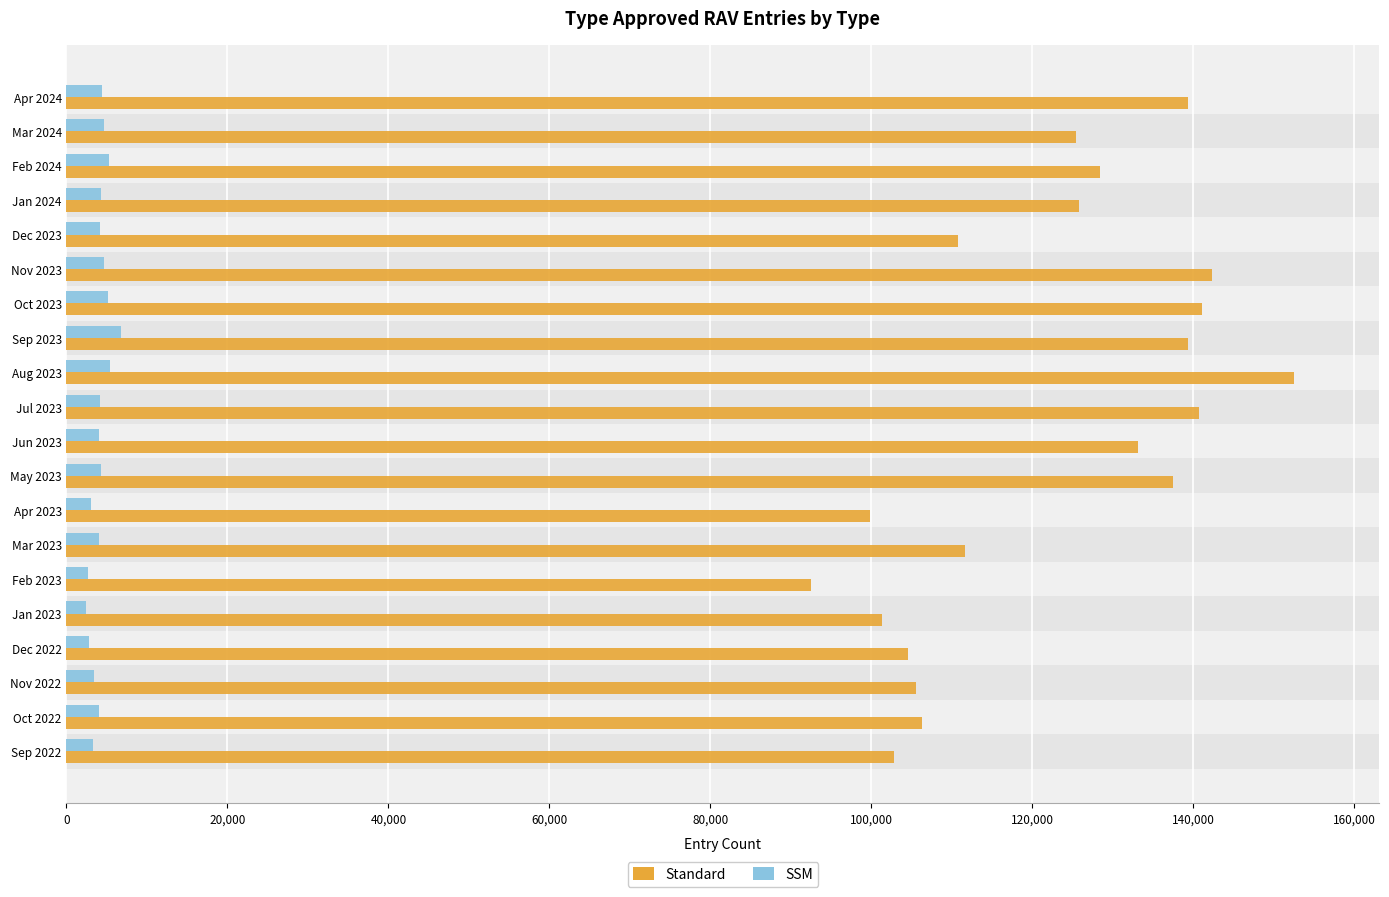

Which series has the widest spread of values?

Standard